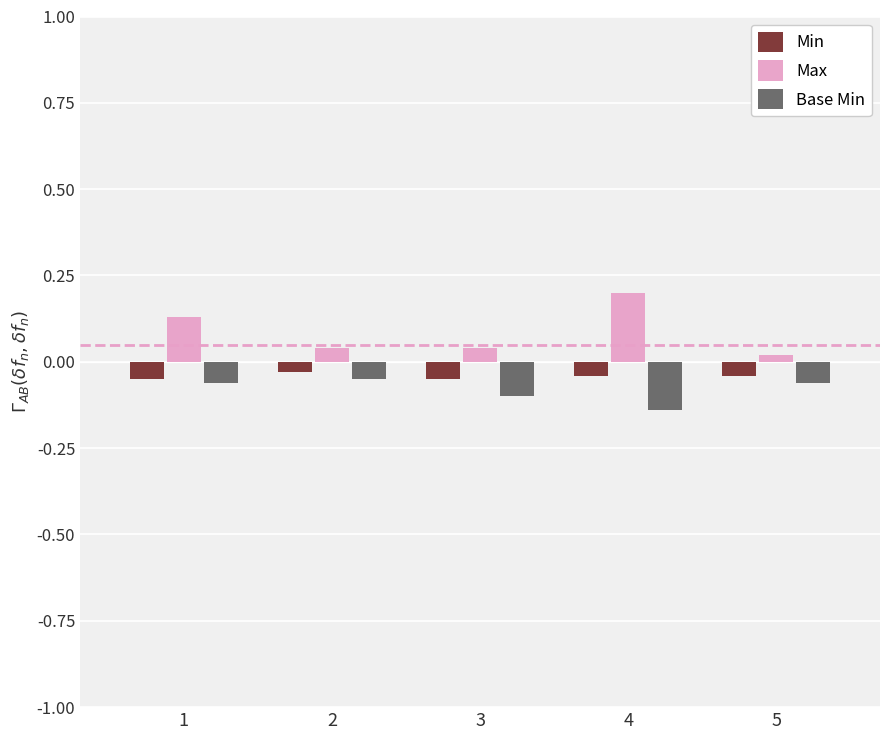

How many Max values are between 0 and 1?

5